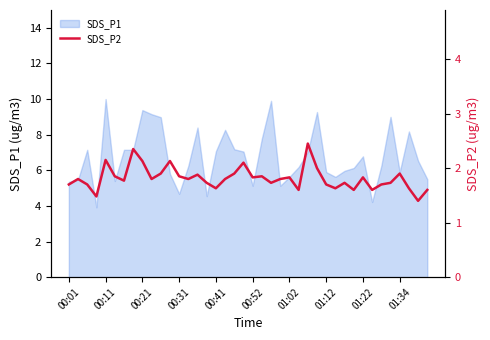

Count the number of categories in the chart.

40